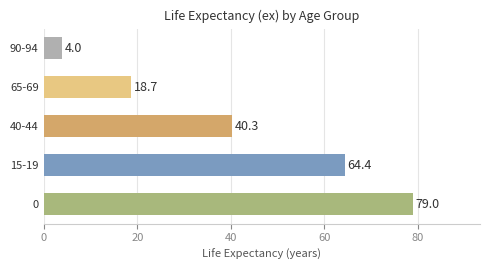

Reading top to bottom, extract all data points from this chart.

90-94=4.0	65-69=18.7	40-44=40.3	15-19=64.4	0=79.0